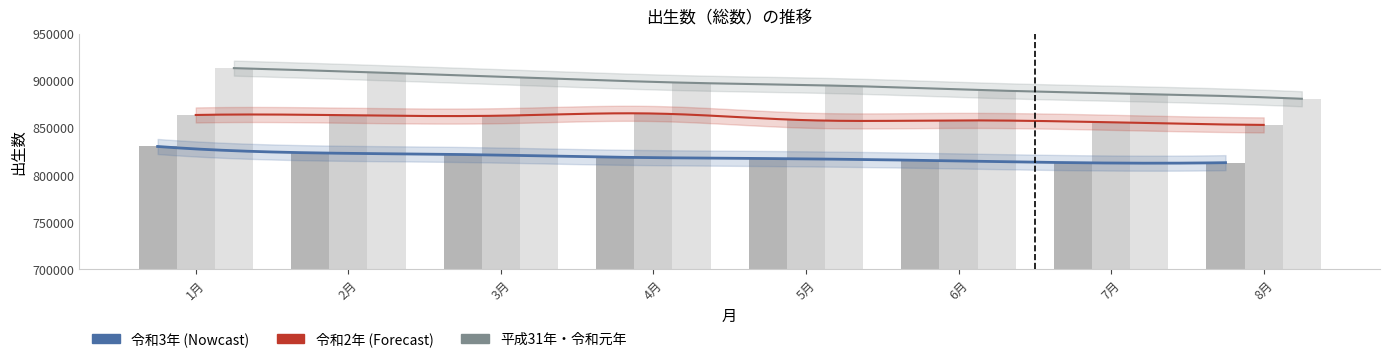

What is the label of the 8th bar from the left?

8月